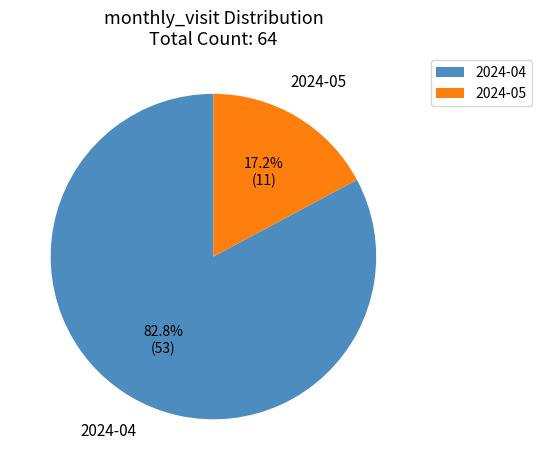

Rank the categories by value from lowest to highest.

2024-05, 2024-04